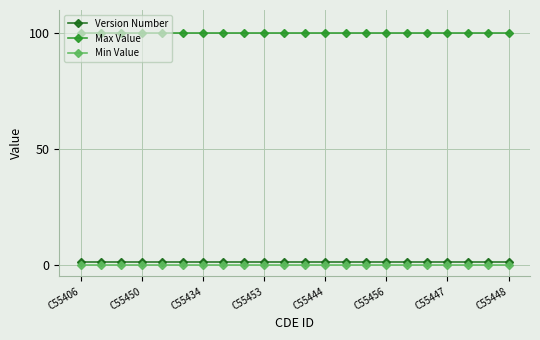

Reading left to right, list all the values displayed in this chart.

Version Number: 1	1	1	1	1	1	1	1	1	1	1	1	1	1	1	1	1	1	1	1	1	1
Max Value: 100	100	100	100	100	100	100	100	100	100	100	100	100	100	100	100	100	100	100	100	100	100
Min Value: 0	0	0	0	0	0	0	0	0	0	0	0	0	0	0	0	0	0	0	0	0	0